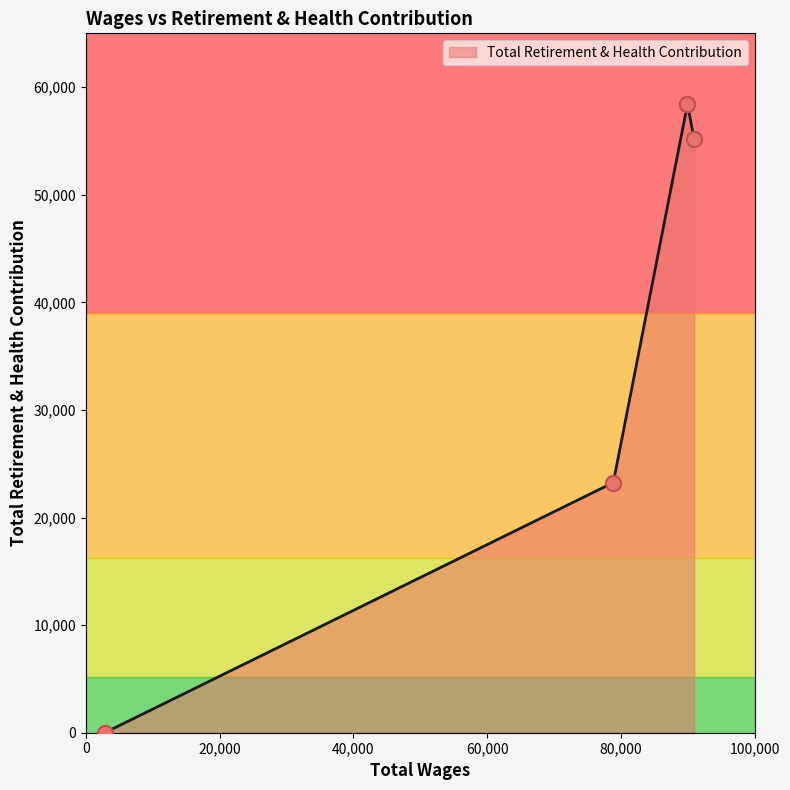

Which has a higher value, 78844.0 or 90932.0?

90932.0